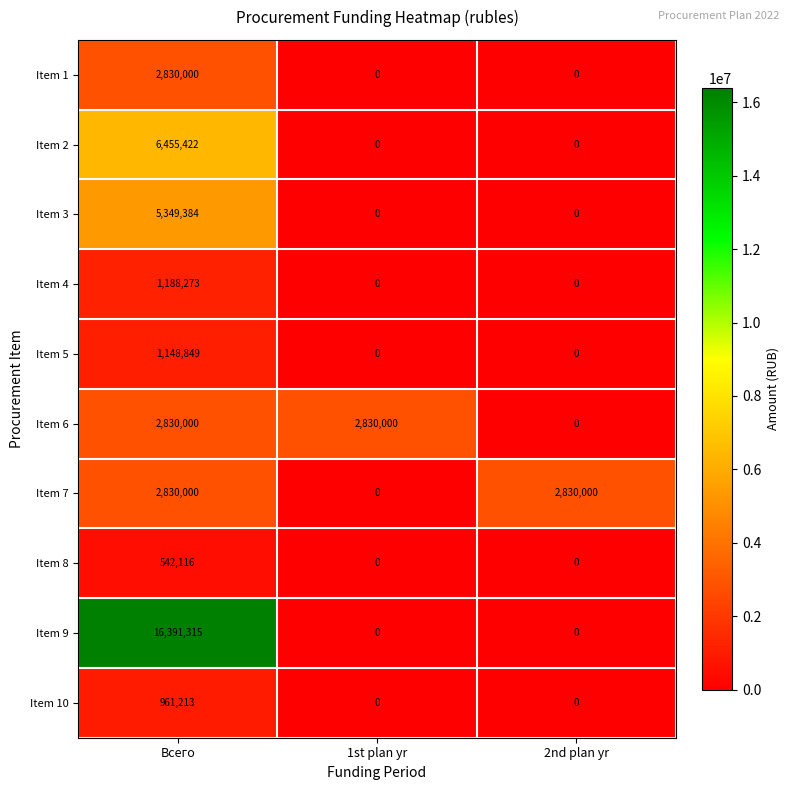

What is the sum of all Item 8 values?

542116